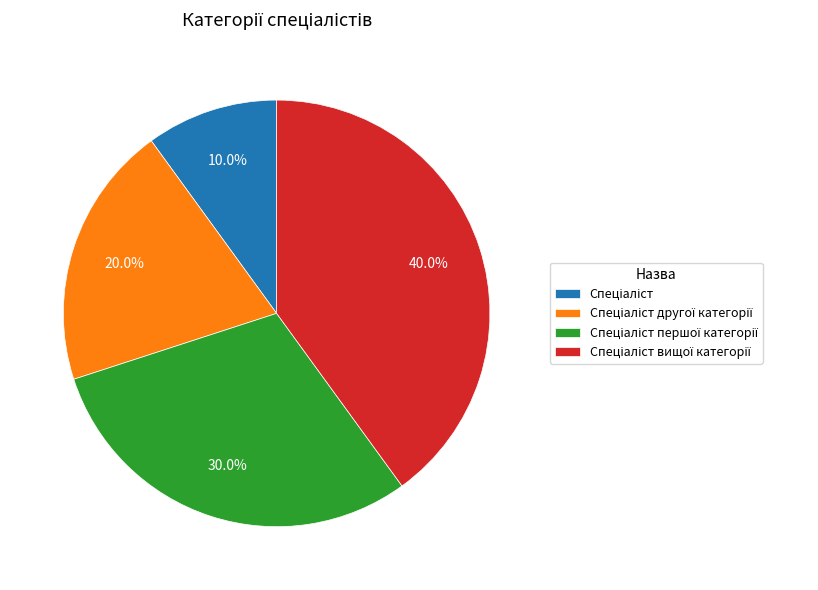

Is there a majority slice in this chart?

No